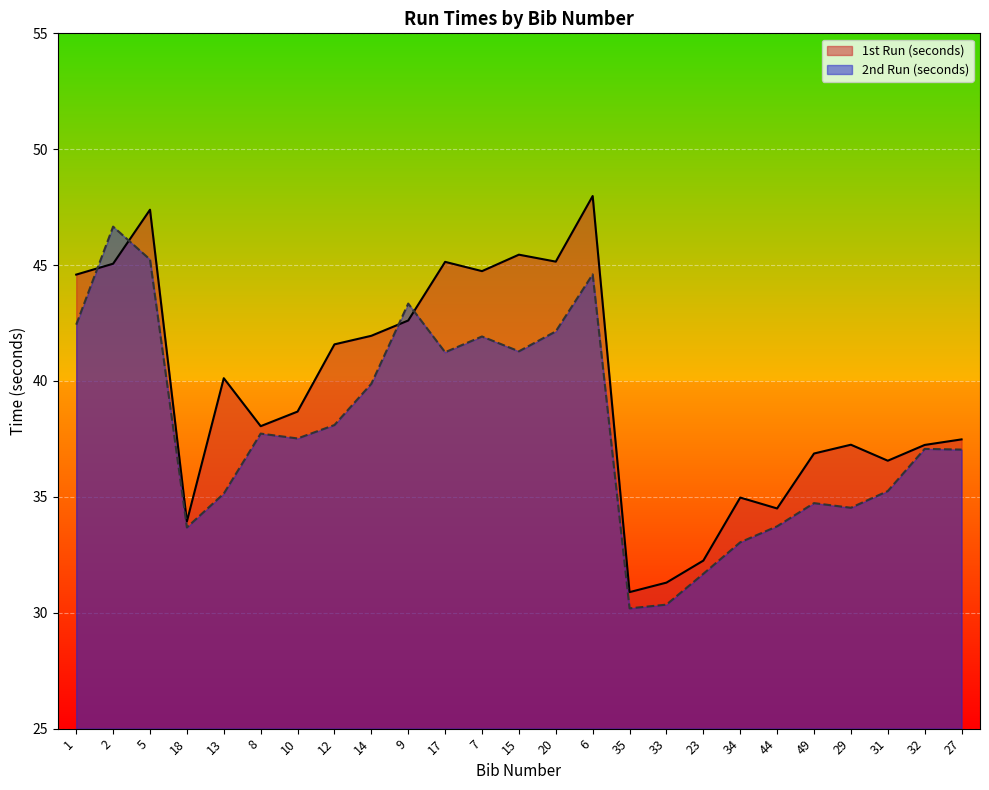

Where do 2nd Run (seconds) and 1st Run (seconds) first cross each other?

1 and 2